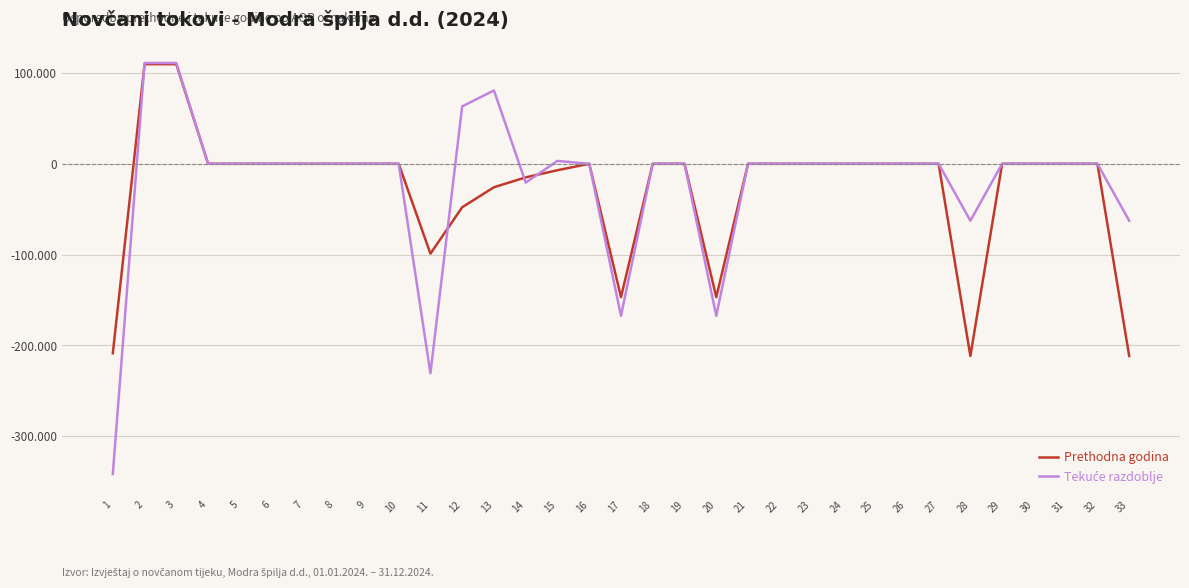

Does the chart have visible grid lines?

Yes